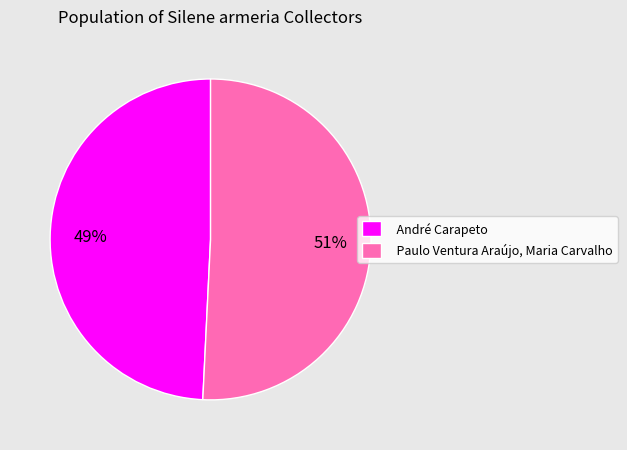

Count the number of slices in the pie.

2